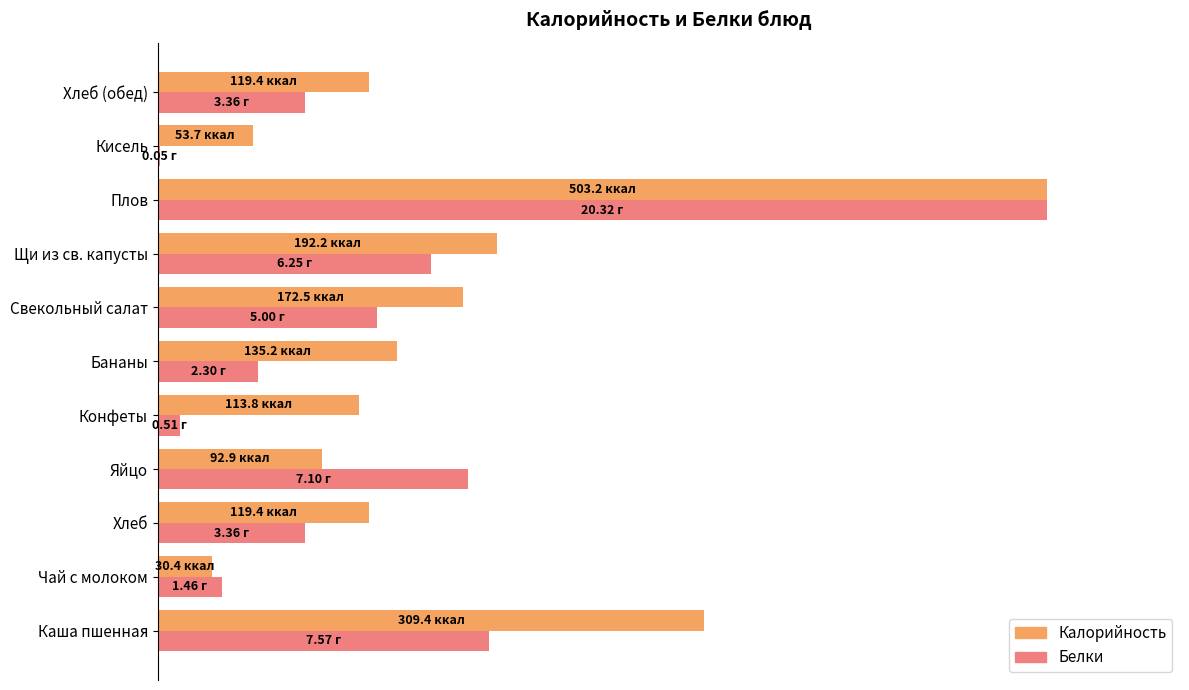

Rank the series by their average value, from lowest to highest.

Белки, Калорийность